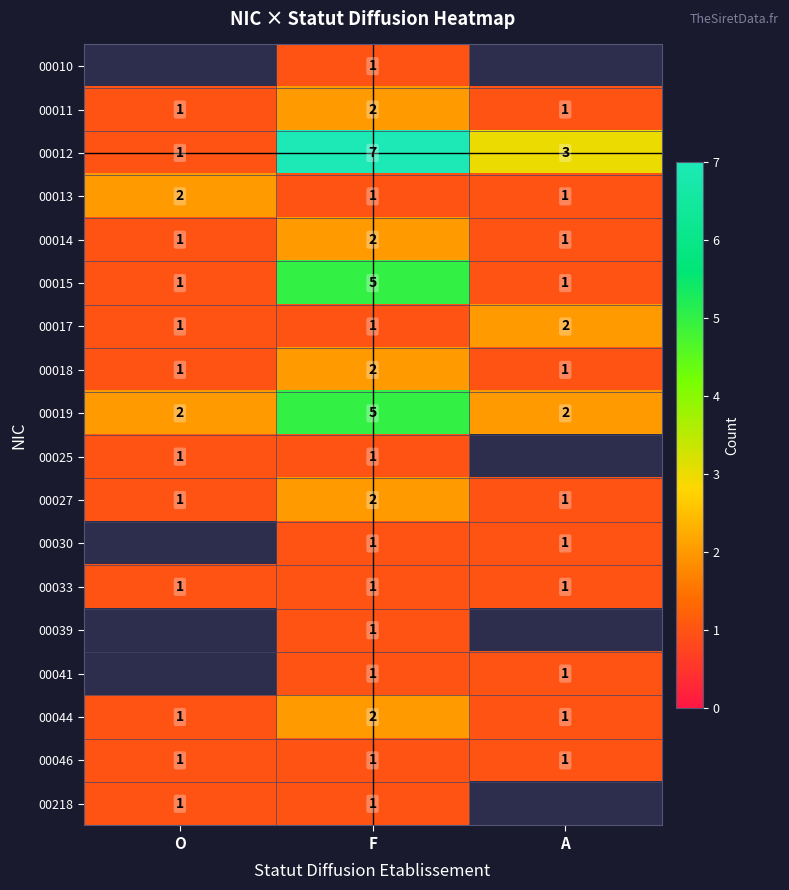

What is the spread (max minus min) of values at F?

6